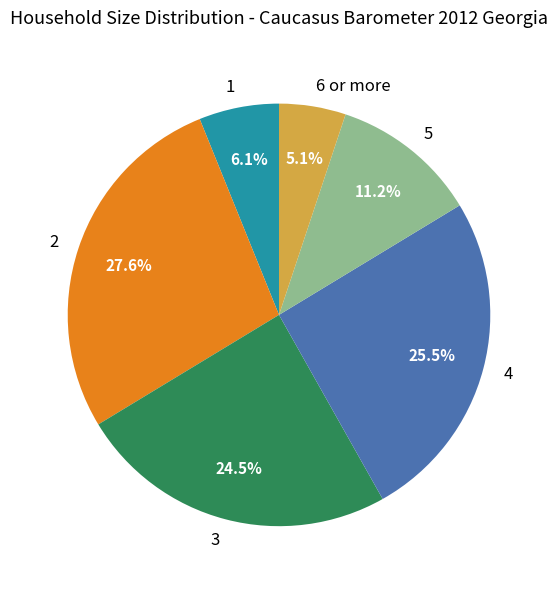

Rank the categories by value from highest to lowest.

2, 4, 3, 5, 1, 6 or more